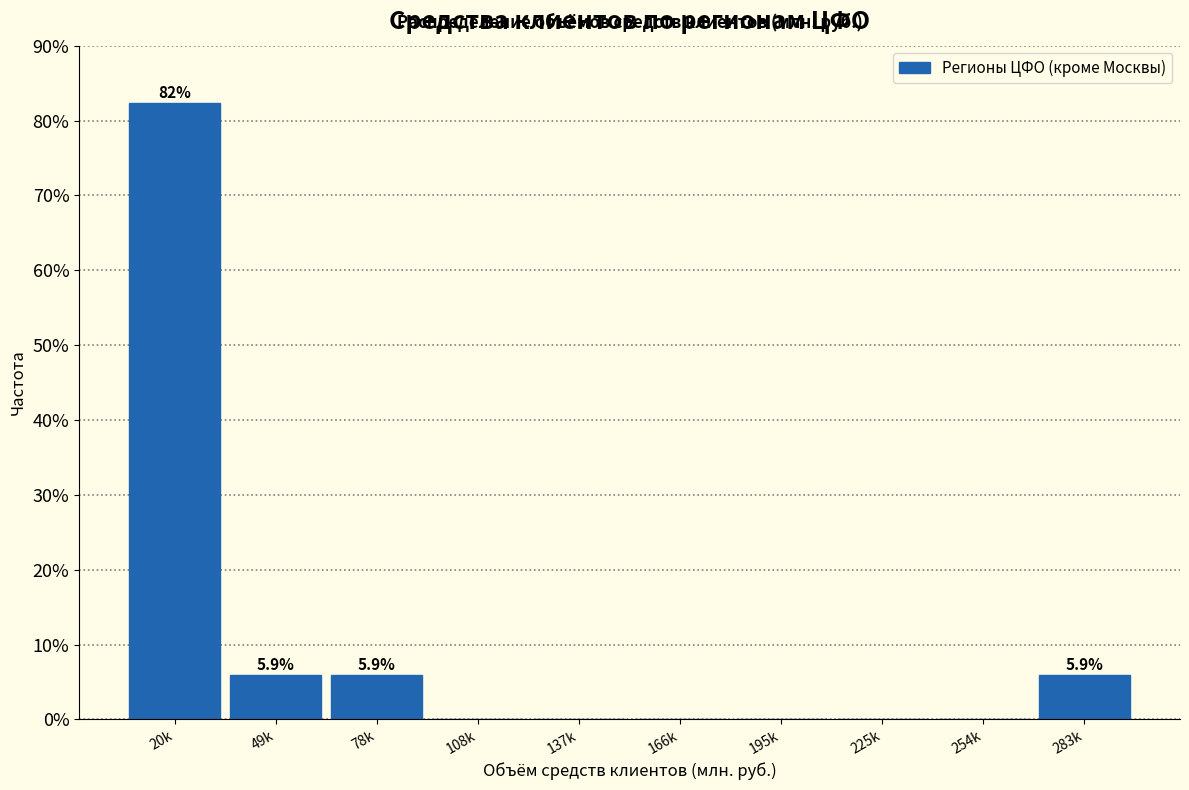

Reading right to left, transcribe all the data shown in this chart.

283k=5.9	254k=0.0	225k=0.0	195k=0.0	166k=0.0	137k=0.0	108k=0.0	78k=5.9	49k=5.9	20k=82.4